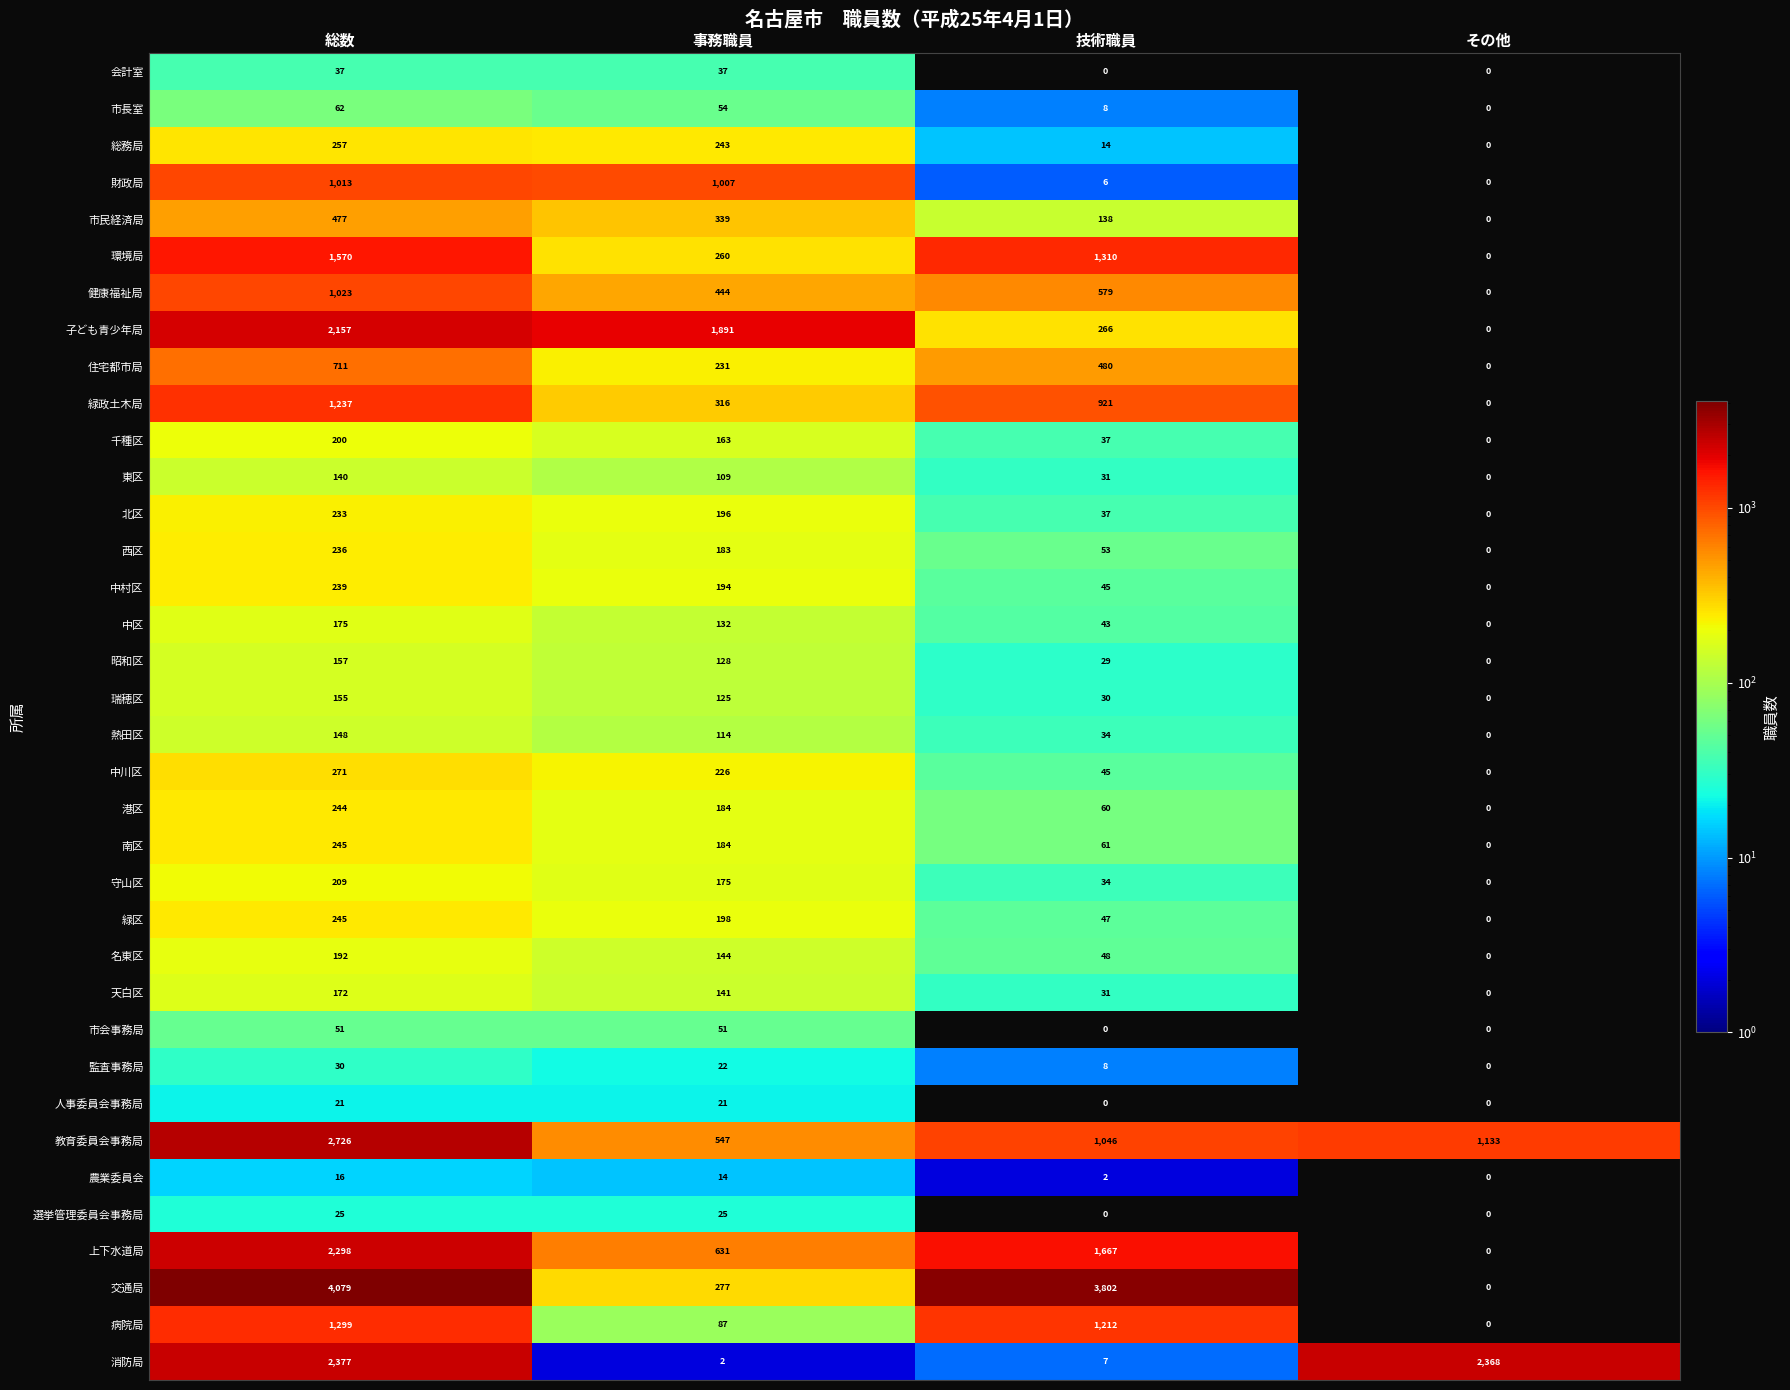

What is the spread (max minus min) of values at 技術職員?

3802